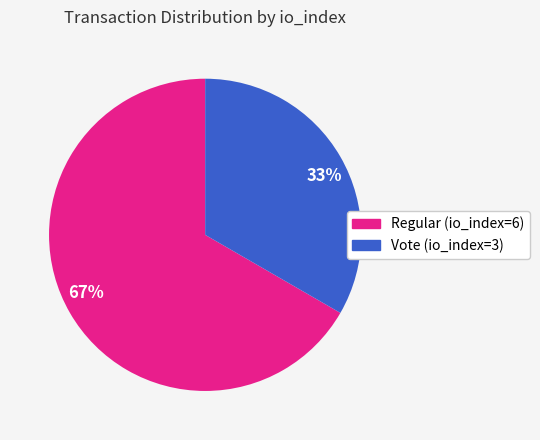

What is the ratio of the value at 33% to the value at 67%?

0.5